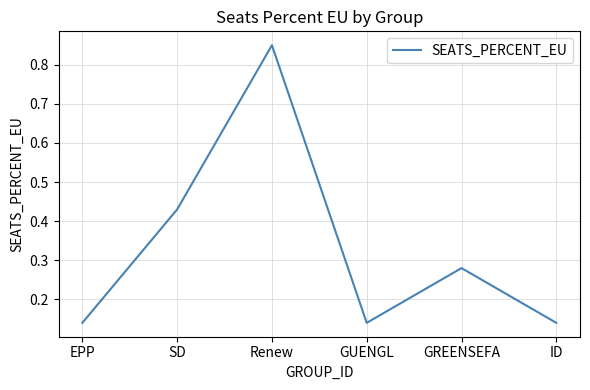

True or false: the data has more than 1 interior local peaks.

True